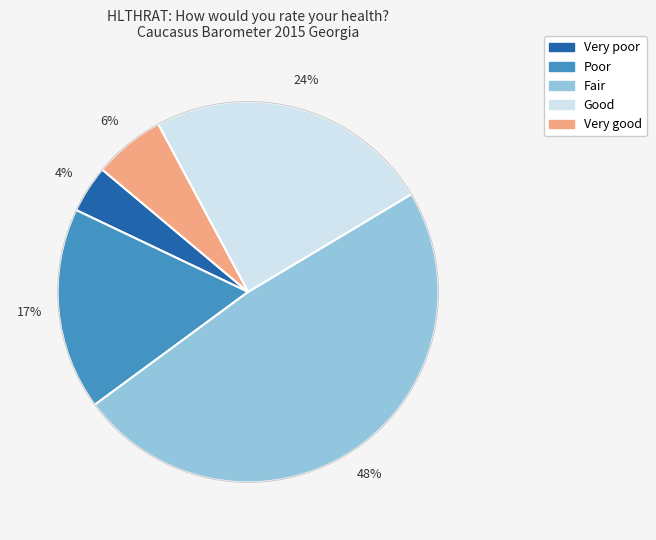

Is there any slice that represents more than half of the pie?

No